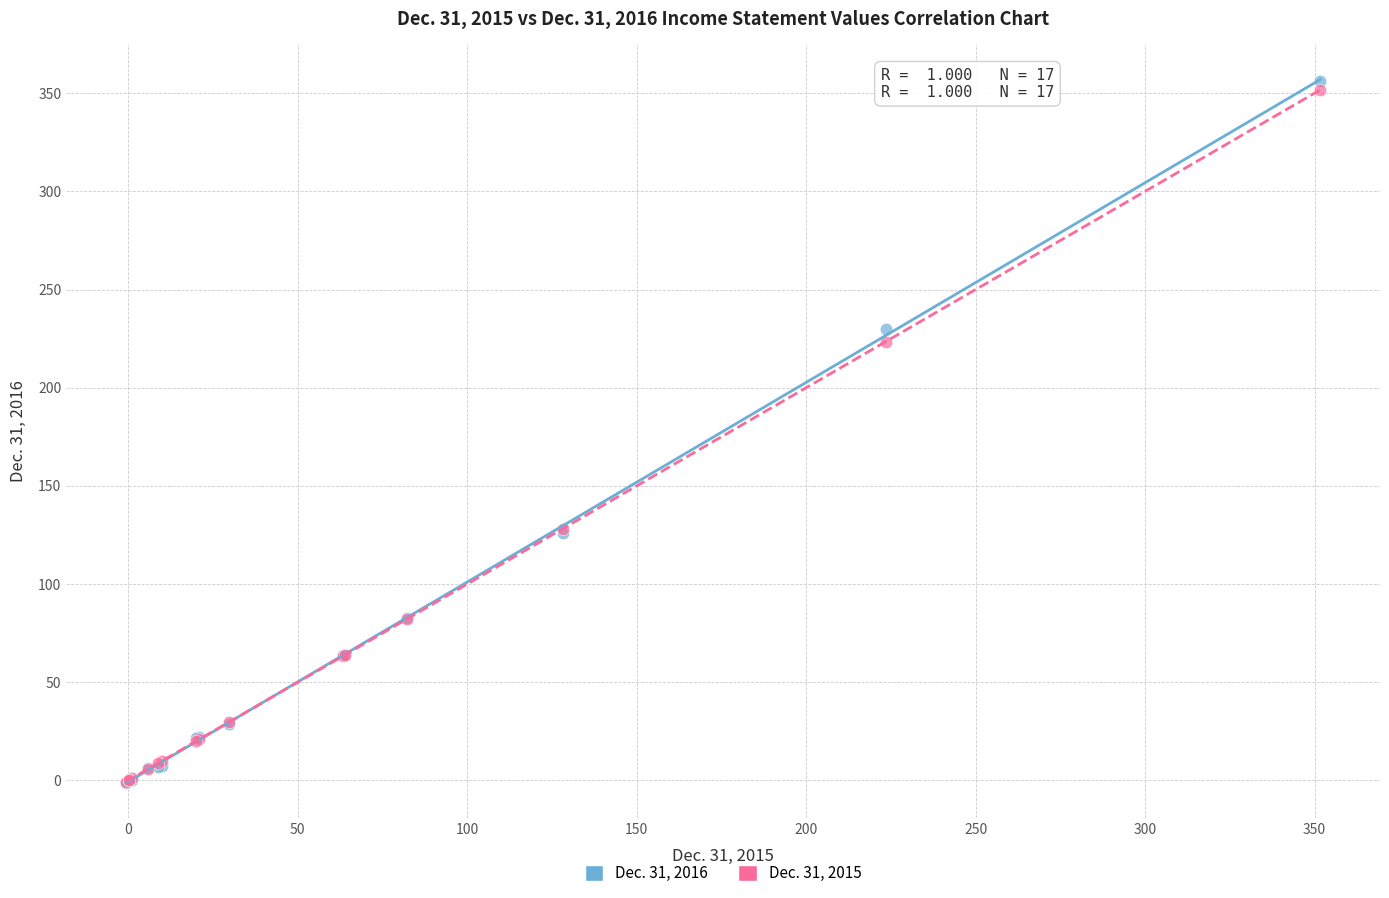

What are all the series names shown in the legend?

Dec. 31, 2016, Dec. 31, 2015